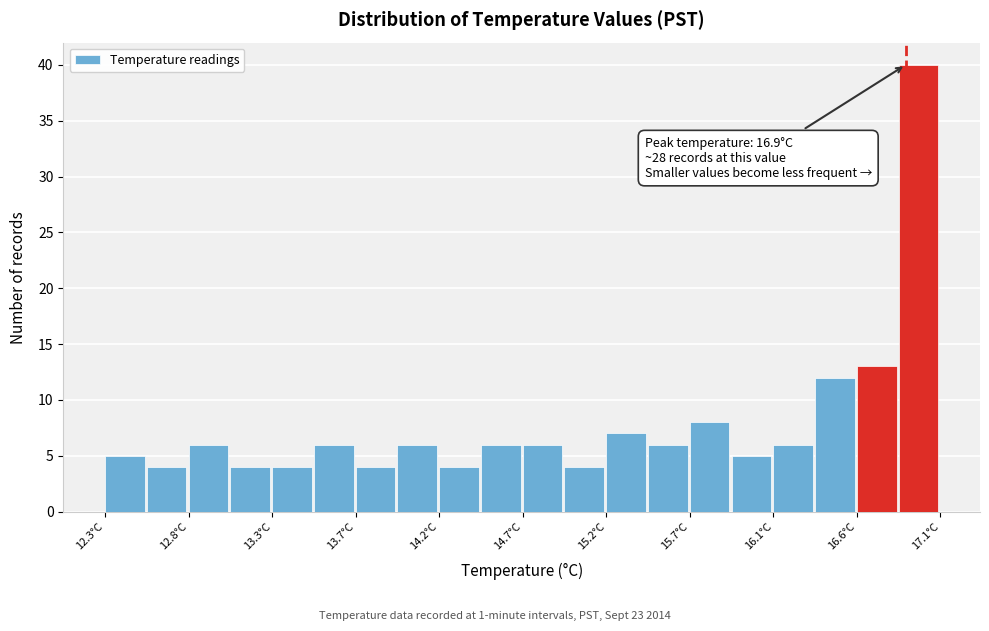

Over which range of the x-axis is the bar tallest?

16.86 to 17.10